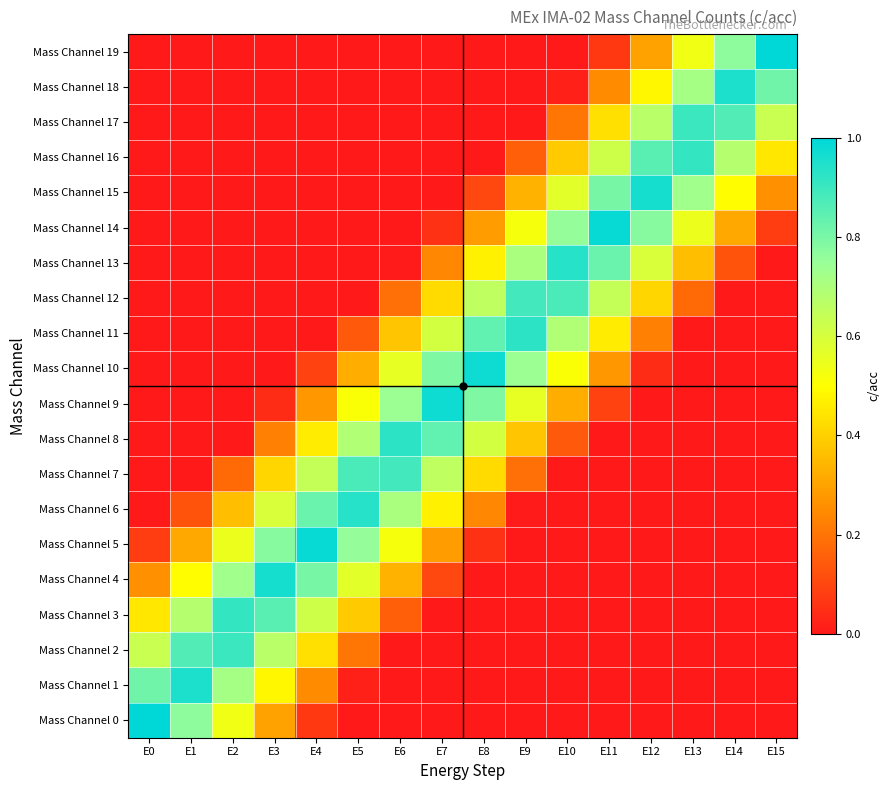

Reading left to right, what are all the values shown in this chart?

Mass Channel 0: E0=1.0	E1=0.8	E2=0.5	E3=0.3	E4=0.1	E5=0.0	E6=0.0	E7=0.0	E8=0.0	E9=0.0	E10=0.0	E11=0.0	E12=0.0	E13=0.0	E14=0.0	E15=0.0
Mass Channel 1: E0=0.8	E1=1.0	E2=0.7	E3=0.5	E4=0.3	E5=0.0	E6=0.0	E7=0.0	E8=0.0	E9=0.0	E10=0.0	E11=0.0	E12=0.0	E13=0.0	E14=0.0	E15=0.0
Mass Channel 2: E0=0.6	E1=0.9	E2=0.9	E3=0.7	E4=0.4	E5=0.2	E6=0.0	E7=0.0	E8=0.0	E9=0.0	E10=0.0	E11=0.0	E12=0.0	E13=0.0	E14=0.0	E15=0.0
Mass Channel 3: E0=0.4	E1=0.7	E2=0.9	E3=0.9	E4=0.6	E5=0.4	E6=0.2	E7=0.0	E8=0.0	E9=0.0	E10=0.0	E11=0.0	E12=0.0	E13=0.0	E14=0.0	E15=0.0
Mass Channel 4: E0=0.3	E1=0.5	E2=0.7	E3=1.0	E4=0.8	E5=0.6	E6=0.3	E7=0.1	E8=0.0	E9=0.0	E10=0.0	E11=0.0	E12=0.0	E13=0.0	E14=0.0	E15=0.0
Mass Channel 5: E0=0.1	E1=0.3	E2=0.5	E3=0.8	E4=1.0	E5=0.8	E6=0.5	E7=0.3	E8=0.1	E9=0.0	E10=0.0	E11=0.0	E12=0.0	E13=0.0	E14=0.0	E15=0.0
Mass Channel 6: E0=0.0	E1=0.1	E2=0.4	E3=0.6	E4=0.8	E5=0.9	E6=0.7	E7=0.5	E8=0.2	E9=0.0	E10=0.0	E11=0.0	E12=0.0	E13=0.0	E14=0.0	E15=0.0
Mass Channel 7: E0=0.0	E1=0.0	E2=0.2	E3=0.4	E4=0.6	E5=0.9	E6=0.9	E7=0.7	E8=0.4	E9=0.2	E10=0.0	E11=0.0	E12=0.0	E13=0.0	E14=0.0	E15=0.0
Mass Channel 8: E0=0.0	E1=0.0	E2=0.0	E3=0.2	E4=0.5	E5=0.7	E6=0.9	E7=0.8	E8=0.6	E9=0.4	E10=0.1	E11=0.0	E12=0.0	E13=0.0	E14=0.0	E15=0.0
Mass Channel 9: E0=0.0	E1=0.0	E2=0.0	E3=0.0	E4=0.3	E5=0.5	E6=0.7	E7=1.0	E8=0.8	E9=0.6	E10=0.3	E11=0.1	E12=0.0	E13=0.0	E14=0.0	E15=0.0
Mass Channel 10: E0=0.0	E1=0.0	E2=0.0	E3=0.0	E4=0.1	E5=0.3	E6=0.6	E7=0.8	E8=1.0	E9=0.7	E10=0.5	E11=0.3	E12=0.0	E13=0.0	E14=0.0	E15=0.0
Mass Channel 11: E0=0.0	E1=0.0	E2=0.0	E3=0.0	E4=0.0	E5=0.1	E6=0.4	E7=0.6	E8=0.8	E9=0.9	E10=0.7	E11=0.5	E12=0.2	E13=0.0	E14=0.0	E15=0.0
Mass Channel 12: E0=0.0	E1=0.0	E2=0.0	E3=0.0	E4=0.0	E5=0.0	E6=0.2	E7=0.4	E8=0.7	E9=0.9	E10=0.9	E11=0.6	E12=0.4	E13=0.2	E14=0.0	E15=0.0
Mass Channel 13: E0=0.0	E1=0.0	E2=0.0	E3=0.0	E4=0.0	E5=0.0	E6=0.0	E7=0.2	E8=0.5	E9=0.7	E10=0.9	E11=0.8	E12=0.6	E13=0.4	E14=0.1	E15=0.0
Mass Channel 14: E0=0.0	E1=0.0	E2=0.0	E3=0.0	E4=0.0	E5=0.0	E6=0.0	E7=0.1	E8=0.3	E9=0.5	E10=0.8	E11=1.0	E12=0.8	E13=0.5	E14=0.3	E15=0.1
Mass Channel 15: E0=0.0	E1=0.0	E2=0.0	E3=0.0	E4=0.0	E5=0.0	E6=0.0	E7=0.0	E8=0.1	E9=0.3	E10=0.6	E11=0.8	E12=1.0	E13=0.7	E14=0.5	E15=0.3
Mass Channel 16: E0=0.0	E1=0.0	E2=0.0	E3=0.0	E4=0.0	E5=0.0	E6=0.0	E7=0.0	E8=0.0	E9=0.2	E10=0.4	E11=0.6	E12=0.9	E13=0.9	E14=0.7	E15=0.4
Mass Channel 17: E0=0.0	E1=0.0	E2=0.0	E3=0.0	E4=0.0	E5=0.0	E6=0.0	E7=0.0	E8=0.0	E9=0.0	E10=0.2	E11=0.4	E12=0.7	E13=0.9	E14=0.9	E15=0.6
Mass Channel 18: E0=0.0	E1=0.0	E2=0.0	E3=0.0	E4=0.0	E5=0.0	E6=0.0	E7=0.0	E8=0.0	E9=0.0	E10=0.0	E11=0.3	E12=0.5	E13=0.7	E14=1.0	E15=0.8
Mass Channel 19: E0=0.0	E1=0.0	E2=0.0	E3=0.0	E4=0.0	E5=0.0	E6=0.0	E7=0.0	E8=0.0	E9=0.0	E10=0.0	E11=0.1	E12=0.3	E13=0.5	E14=0.8	E15=1.0